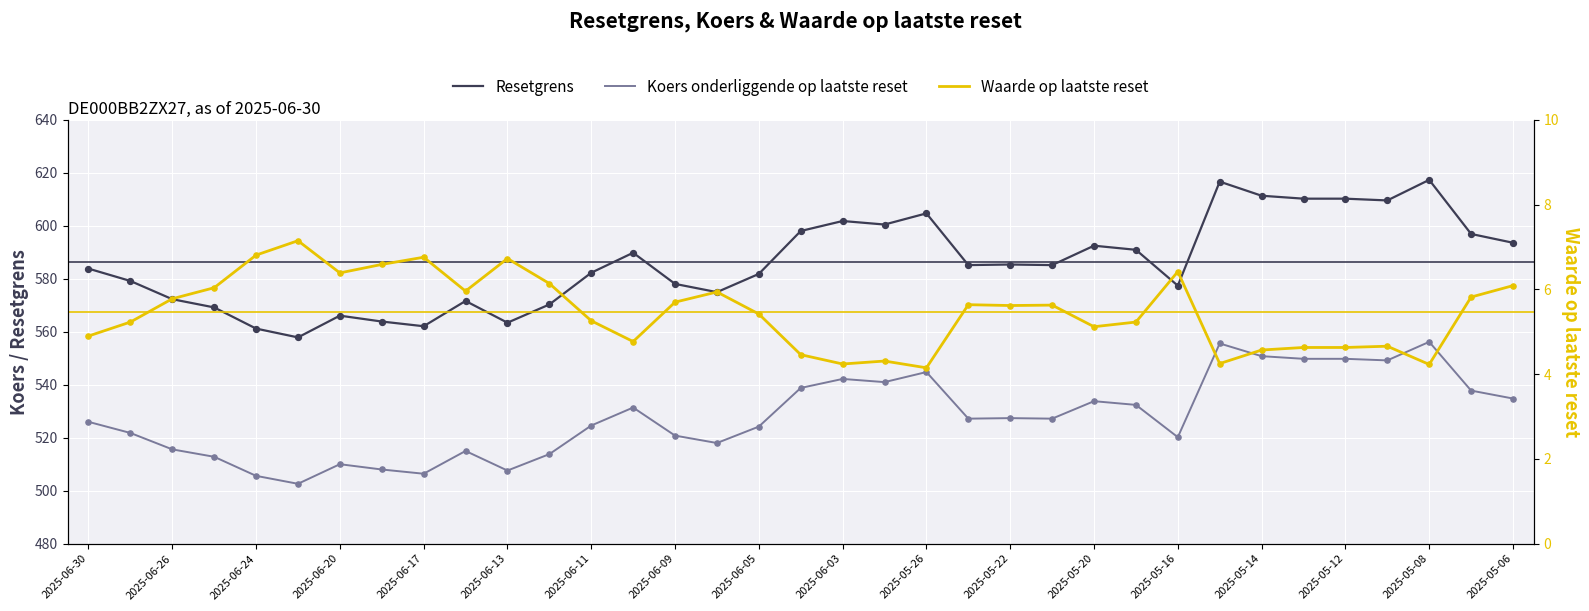

Which series reaches the minimum Y coordinate?

Waarde op laatste reset